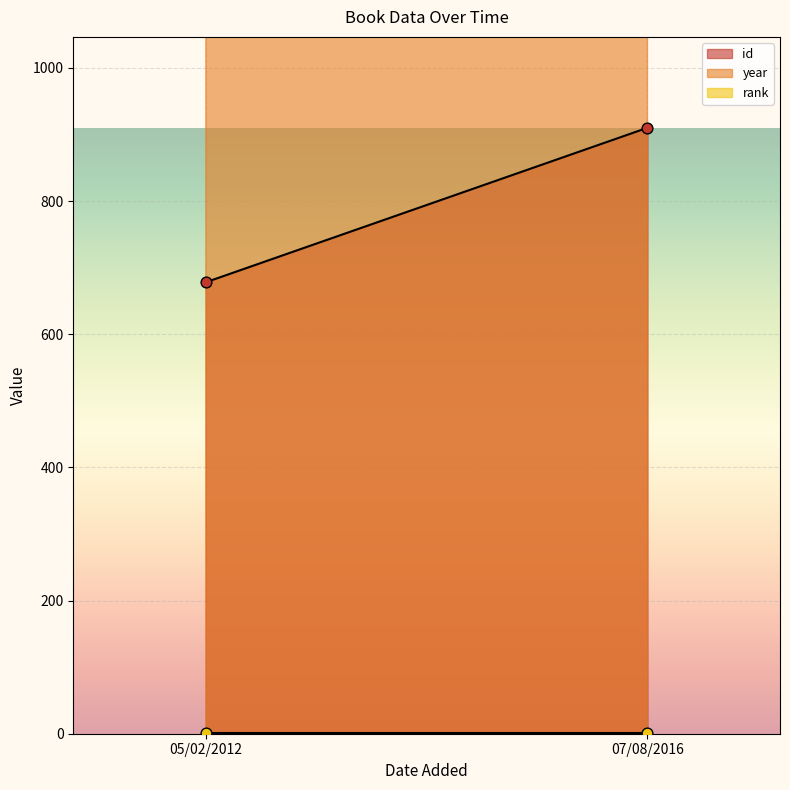

Is the value of id at 05/02/2012 greater than the value of year at 05/02/2012?

No